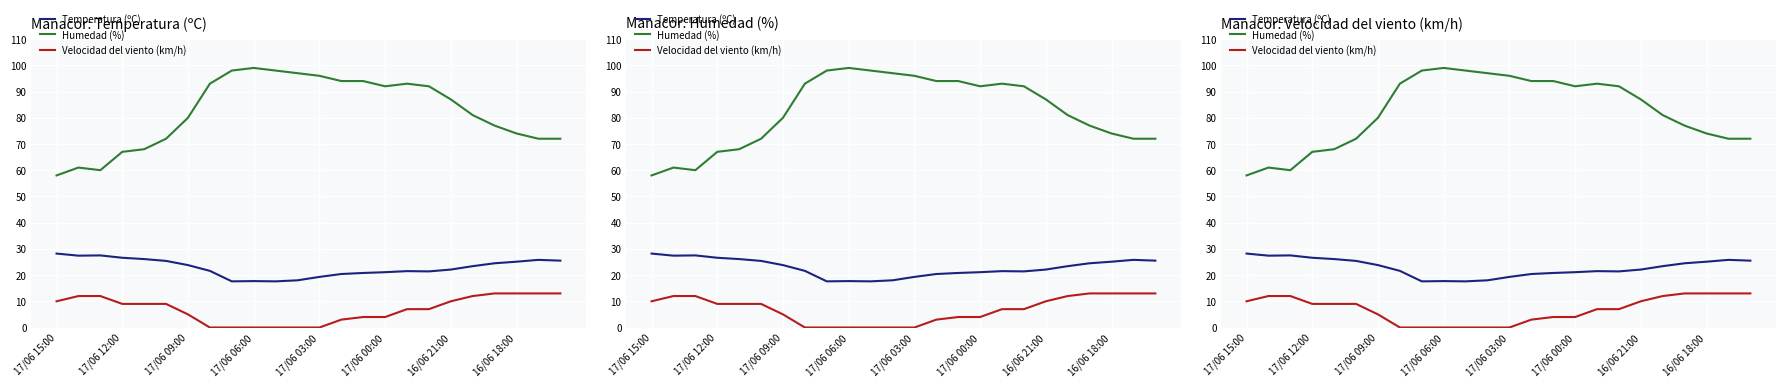

True or false: Humedad (%) and Velocidad del viento (km/h) intersect in this chart.

False